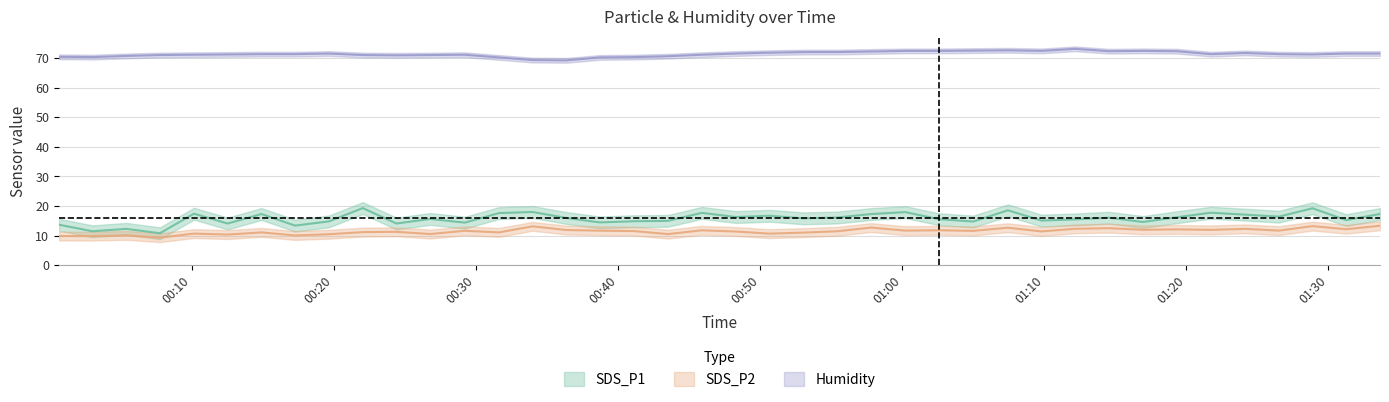

How many values in the SDS_P1 series exceed 15?

26